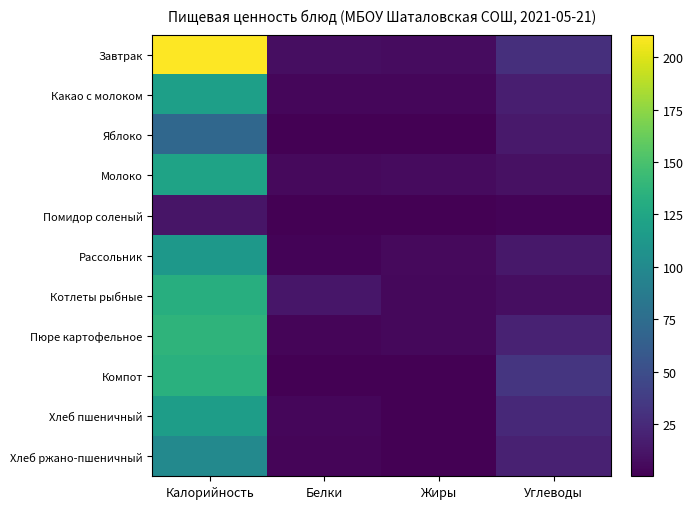

What is the total value across all series at Калорийность?

1264.8